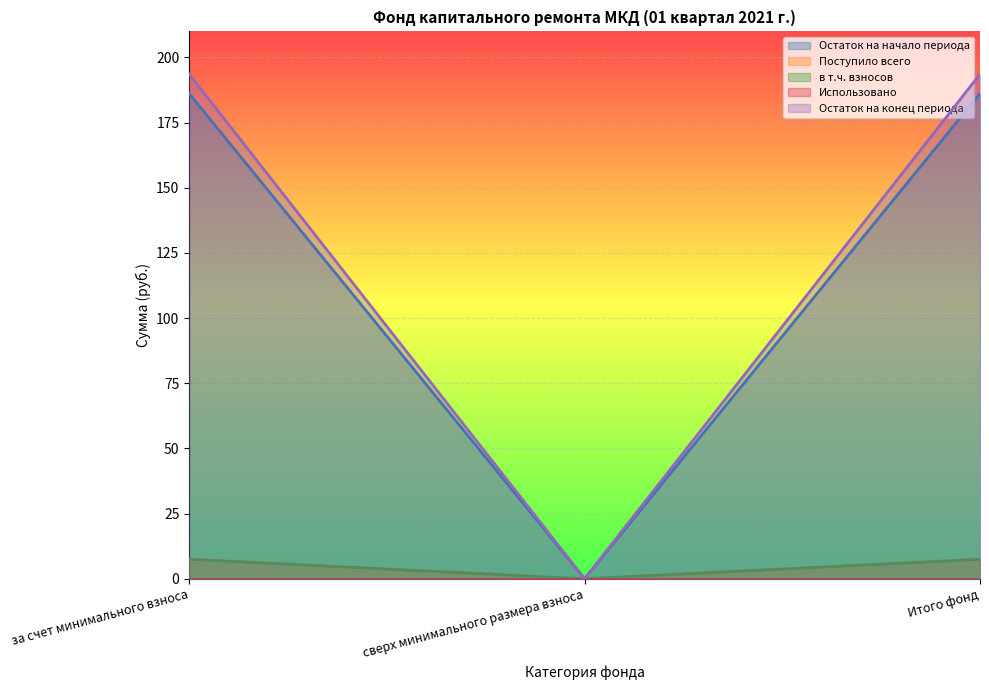

What is the total value across all series at Итого фонд?

394.7